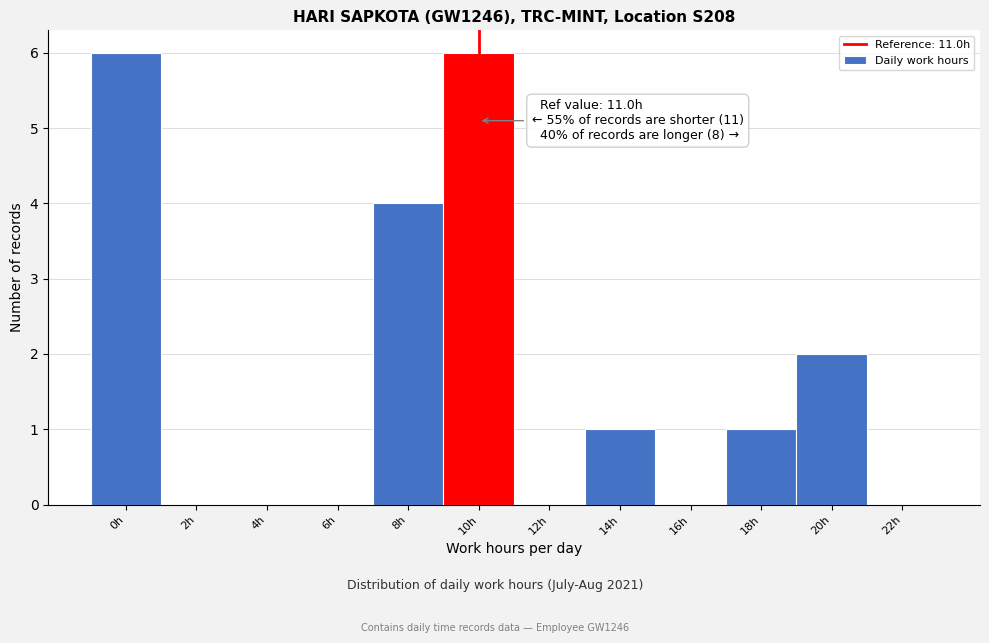

Reading right to left, what are all the values shown in this chart?

22h=0	20h=2	18h=1	16h=0	14h=1	12h=0	10h=6	8h=4	6h=0	4h=0	2h=0	0h=6